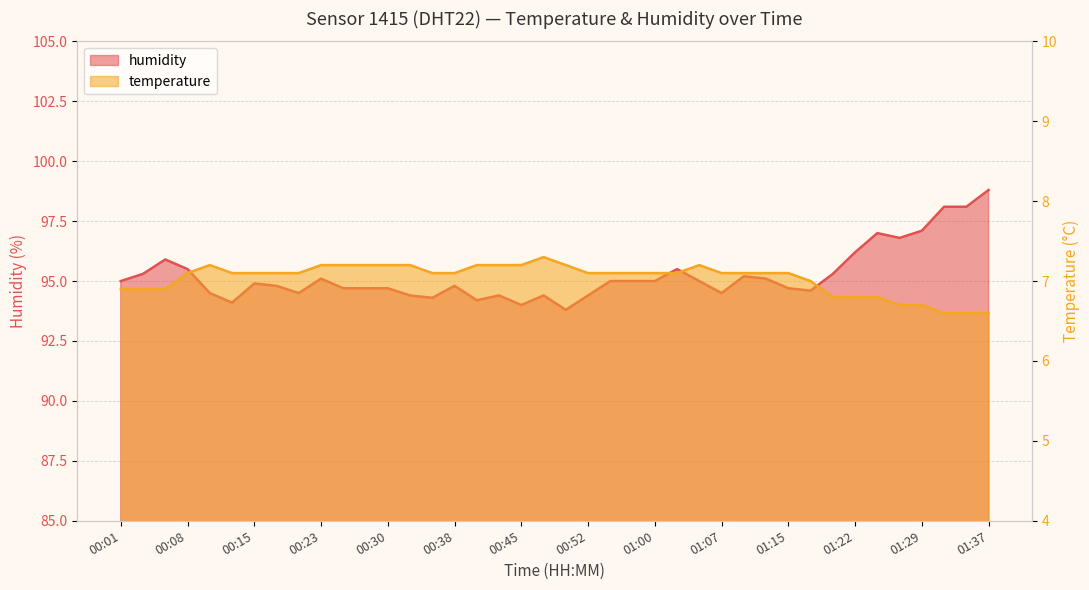

Reading left to right, extract all data points from this chart.

temperature: 6.9	6.9	6.9	7.1	7.2	7.1	7.1	7.1	7.1	7.2	7.2	7.2	7.2	7.2	7.1	7.1	7.2	7.2	7.2	7.3	7.2	7.1	7.1	7.1	7.1	7.1	7.2	7.1	7.1	7.1	7.1	7.0	6.8	6.8	6.8	6.7	6.7	6.6	6.6	6.6
humidity: 95.0	95.3	95.9	95.5	94.5	94.1	94.9	94.8	94.5	95.1	94.7	94.7	94.7	94.4	94.3	94.8	94.2	94.4	94.0	94.4	93.8	94.4	95.0	95.0	95.0	95.5	95.0	94.5	95.2	95.1	94.7	94.6	95.3	96.2	97.0	96.8	97.1	98.1	98.1	98.8